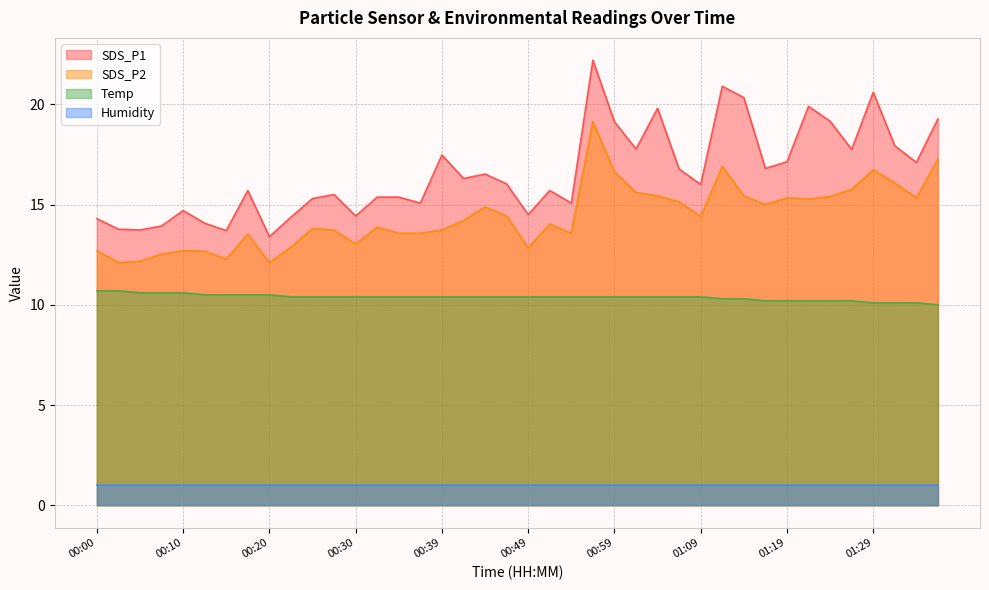

What is the average value of the SDS_P1 series?

16.6